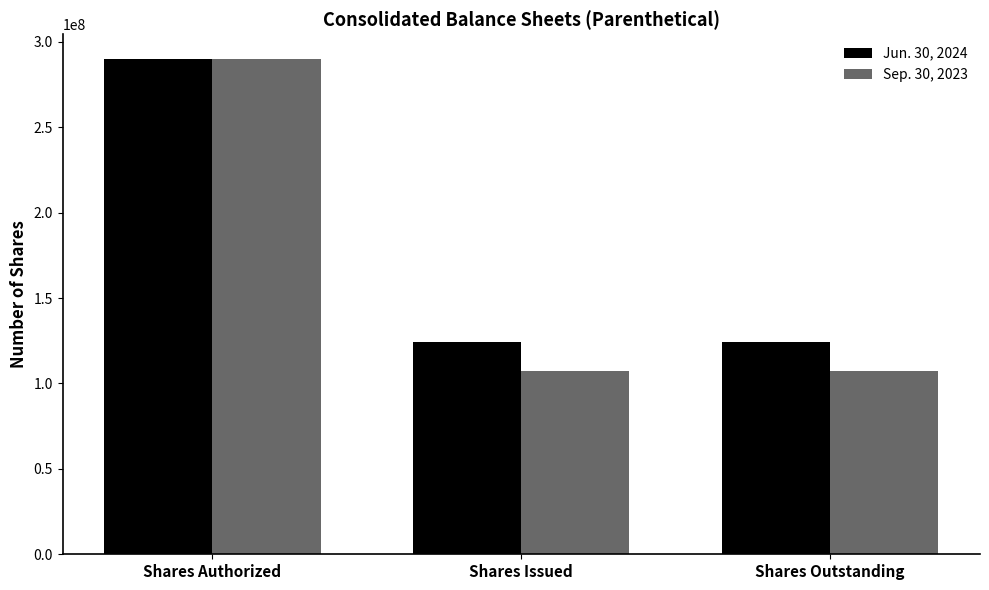

What are all the series names shown in the legend?

Jun. 30, 2024, Sep. 30, 2023